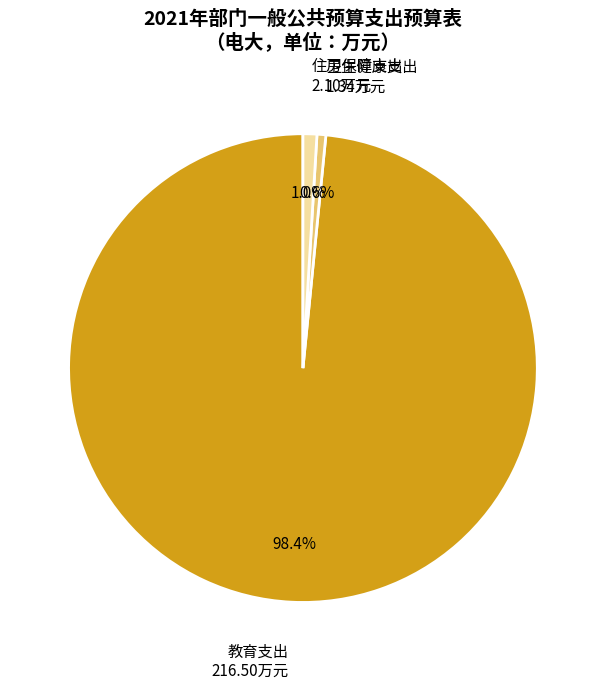

What is the largest slice in the pie chart?

教育支出